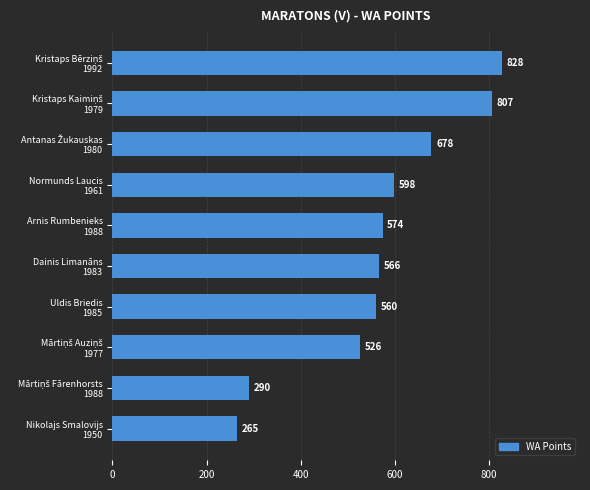

What is the average value?

569